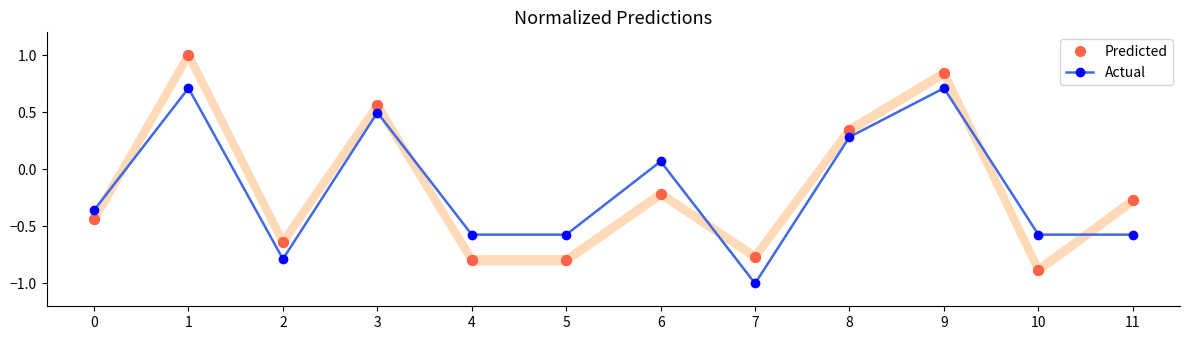

Is it true that Predicted equals -0.2 at 6?

True